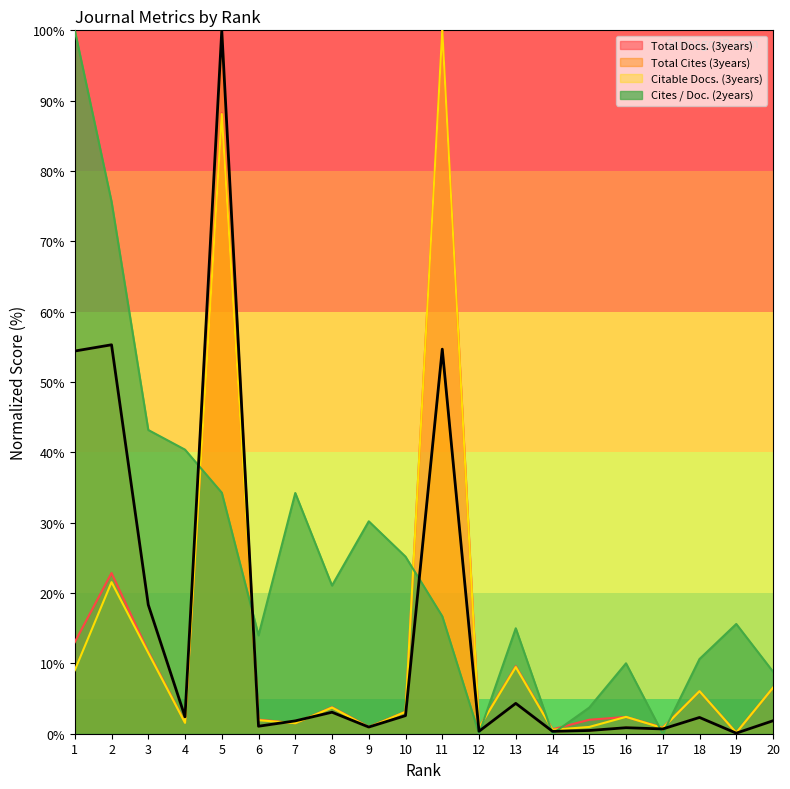

Reading right to left, extract all data points from this chart.

Total Docs. (3years): 6.5	0.2	6.0	0.9	2.4	2.0	0.6	9.6	0.9	100.0	3.1	1.0	3.8	1.5	2.0	88.2	1.6	11.7	22.8	13.0
Total Cites (3years): 1.8	0.1	2.3	0.7	0.9	0.5	0.3	4.3	0.3	54.7	2.6	0.9	3.1	1.8	1.1	100.0	2.4	18.3	55.3	54.4
Citable Docs. (3years): 6.5	0.1	6.0	0.8	2.4	1.0	0.6	9.5	0.9	100.0	3.1	0.9	3.7	1.5	1.9	88.1	1.5	11.5	21.6	9.0
Cites / Doc. (2years): 8.8	15.6	10.6	0.0	10.0	3.7	0.0	15.0	0.0	16.7	25.2	30.2	21.1	34.2	14.0	34.3	40.4	43.2	75.7	100.0